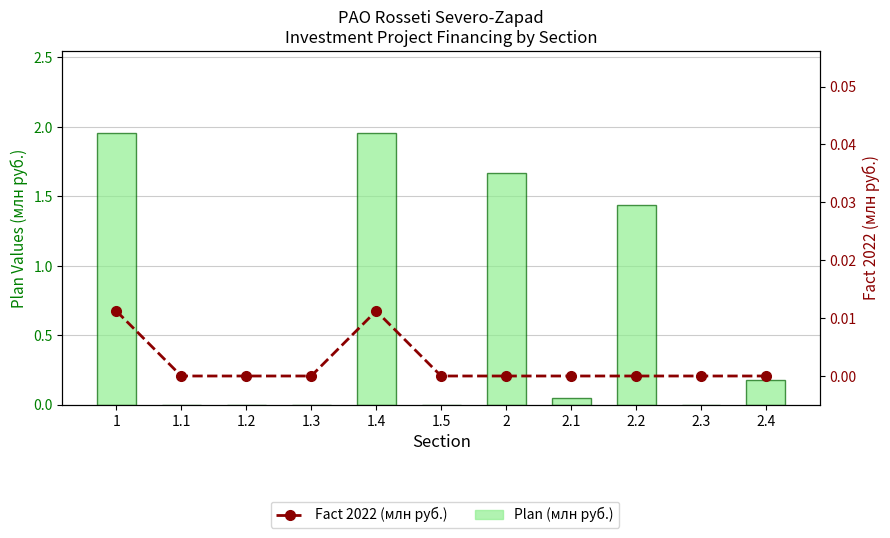

Reading left to right, list all the values displayed in this chart.

Plan (млн руб.): 1=2.0	1.1=0.0	1.2=0.0	1.3=0.0	1.4=2.0	1.5=0.0	2=1.7	2.1=0.1	2.2=1.4	2.3=0.0	2.4=0.2
Fact 2022 (млн руб.): 1=0.0	1.1=0.0	1.2=0.0	1.3=0.0	1.4=0.0	1.5=0.0	2=0.0	2.1=0.0	2.2=0.0	2.3=0.0	2.4=0.0